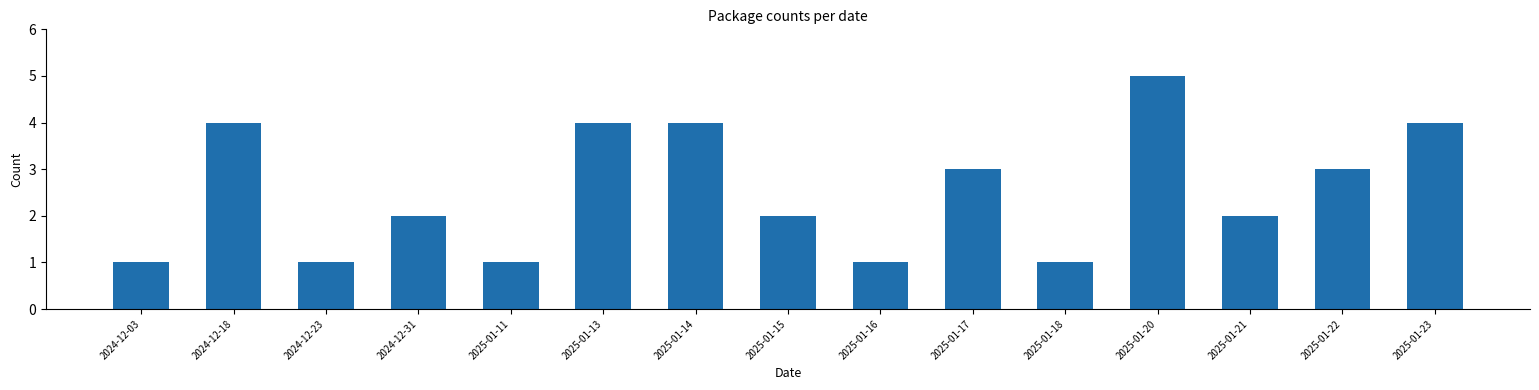

Reading right to left, list all the values displayed in this chart.

4	3	2	5	1	3	1	2	4	4	1	2	1	4	1